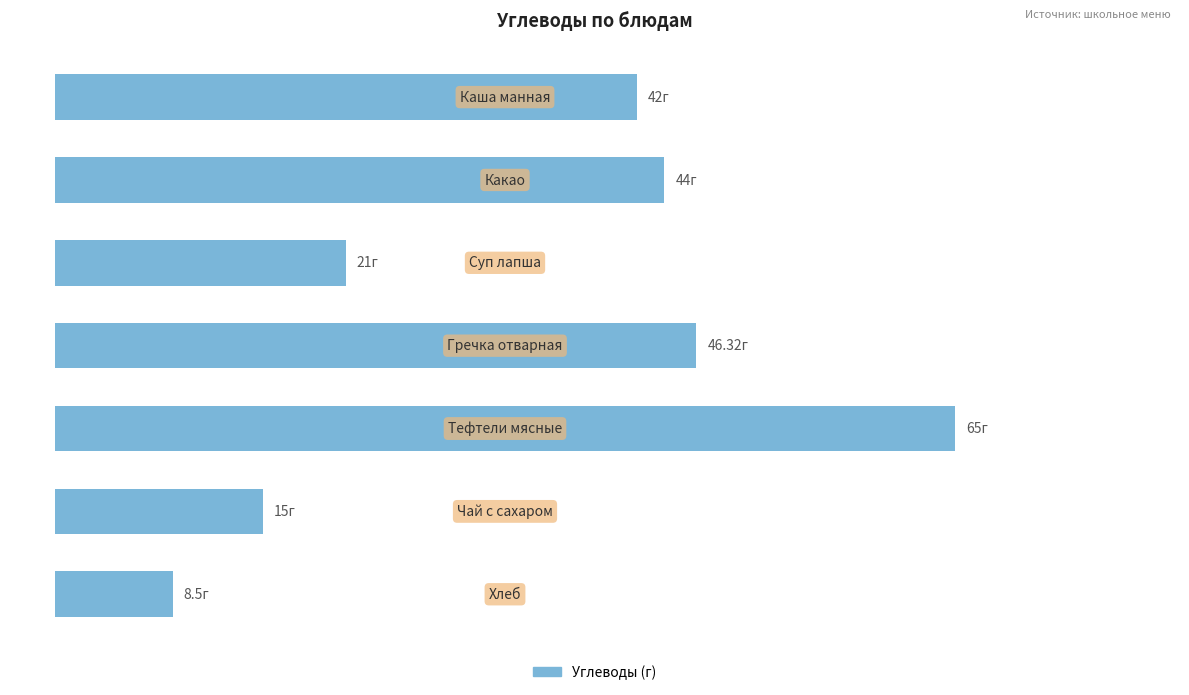

Does the chart contain any negative values?

No